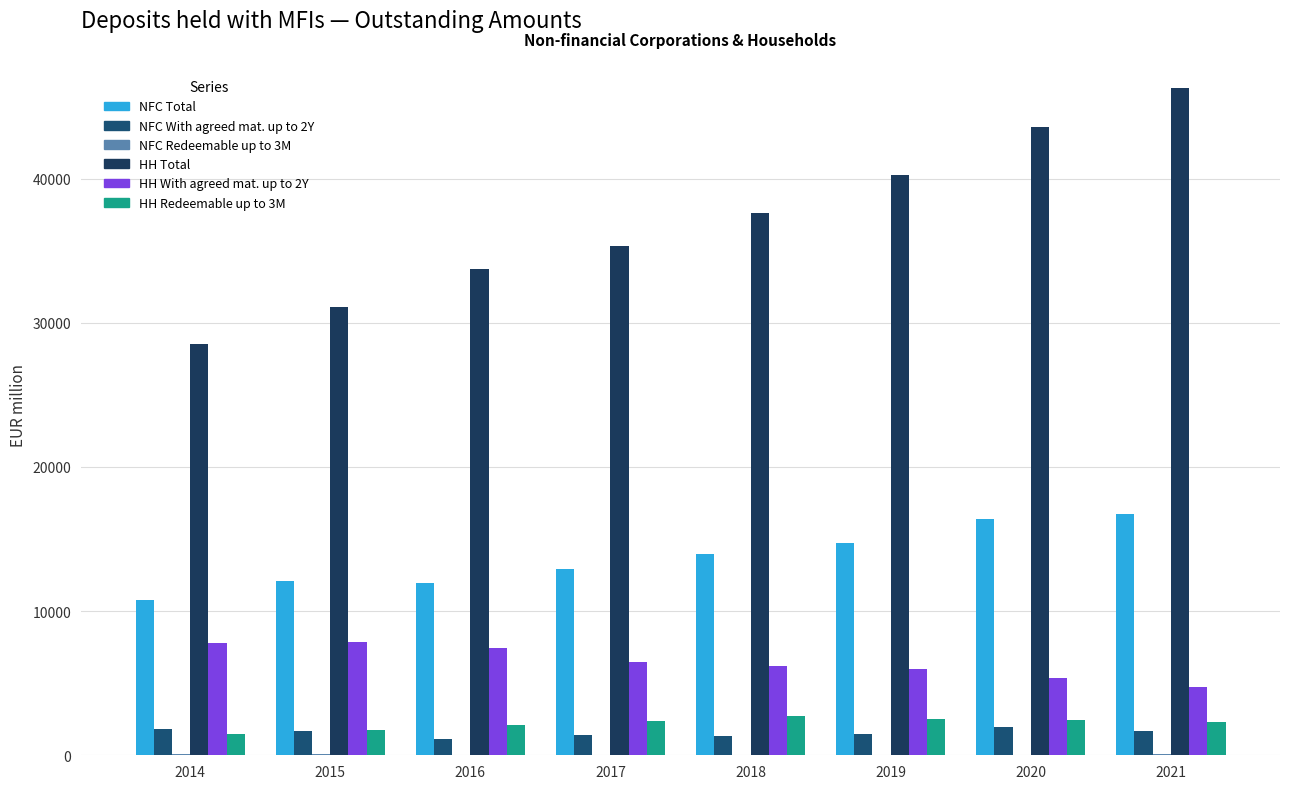

At which label is HH With agreed mat. up to 2Y closest to 6290?

2018